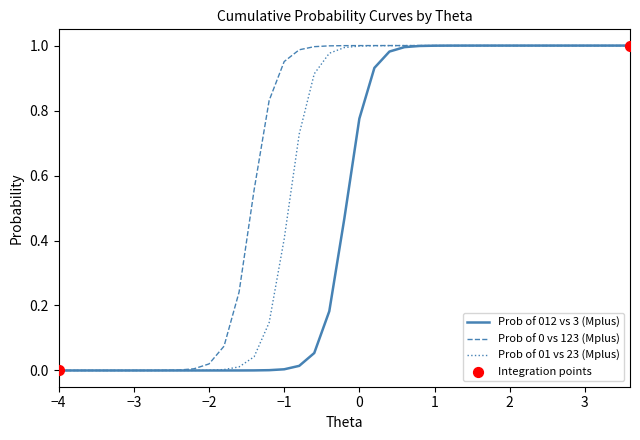

At which category is the sum across all series the highest?

1.8